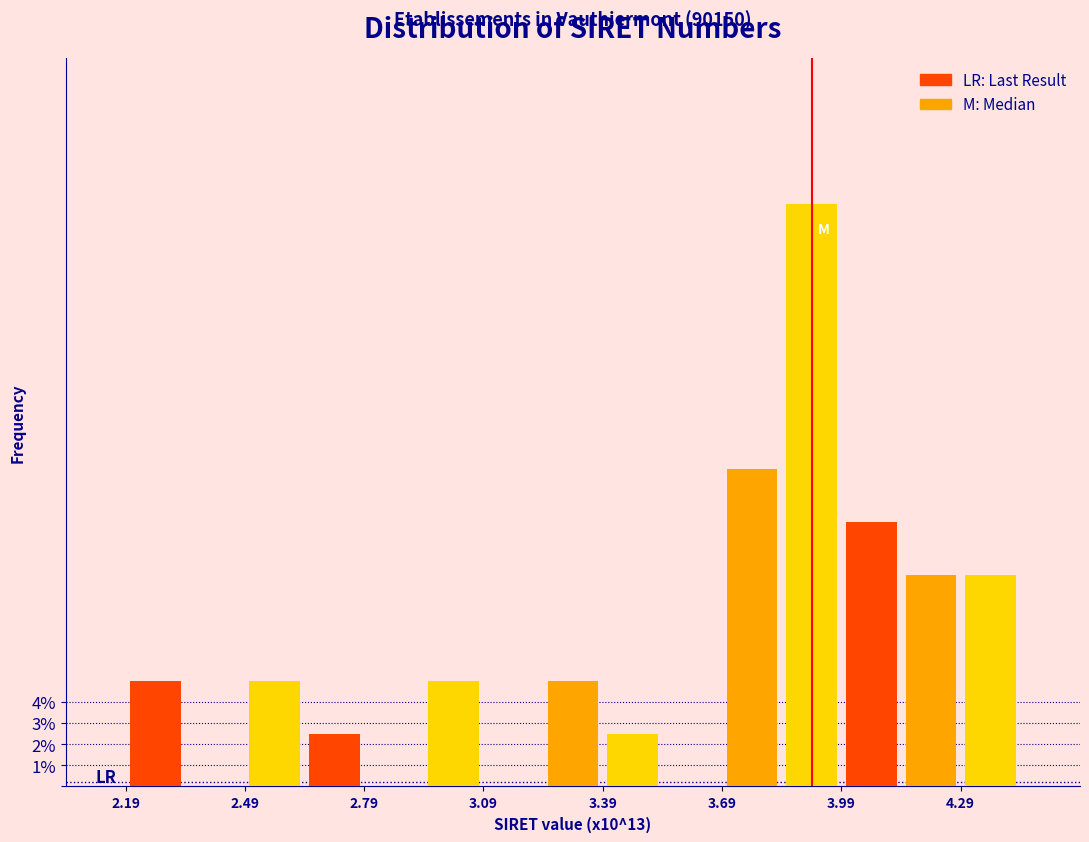

At which category is the sum across all series the highest?

3.69